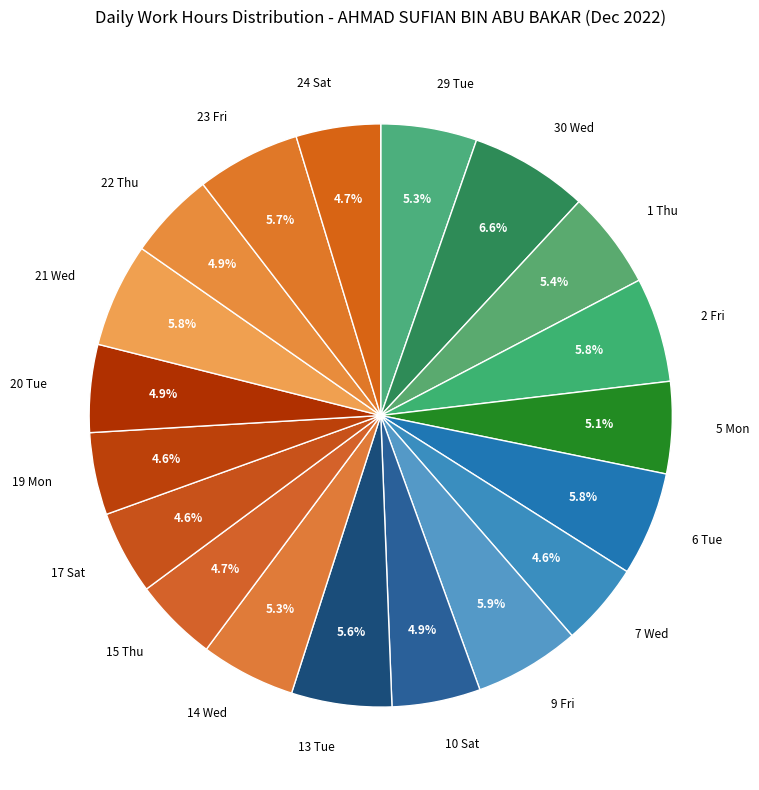

Is the sum of 24 Sat and 21 Wed greater than half?

No